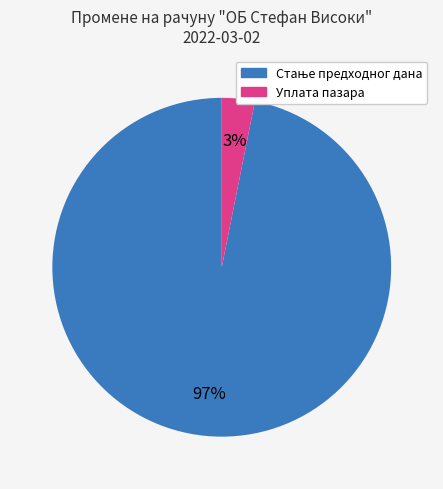

Is it true that Уплата пазара is 3% of the pie?

True